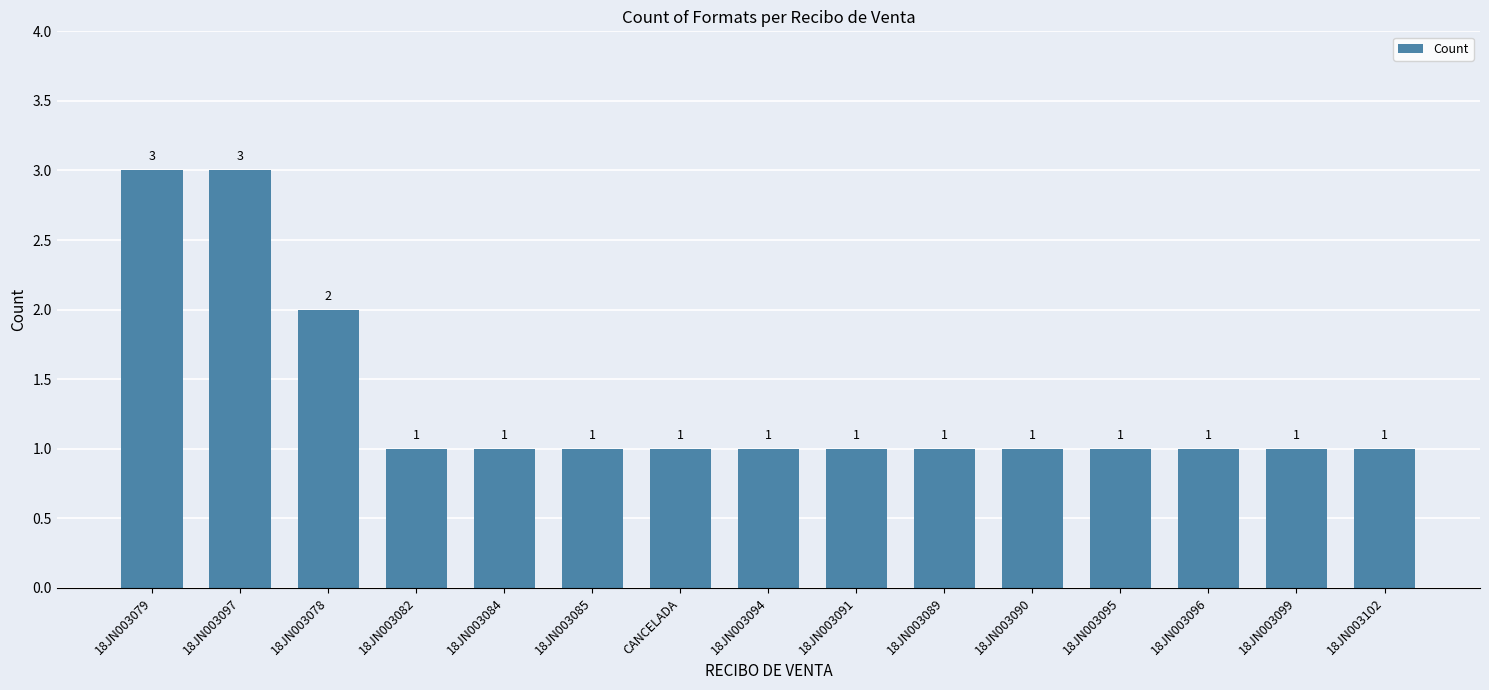

What is the minimum value shown in the chart?

1